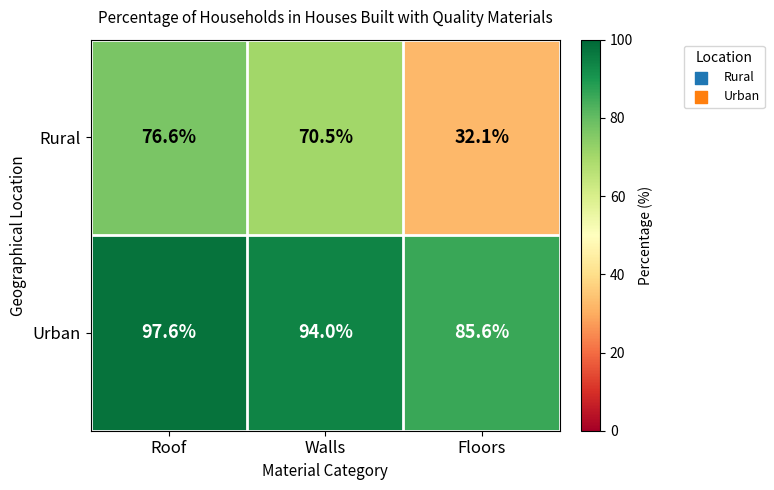

At how many categories does at least one series exceed 83?

3